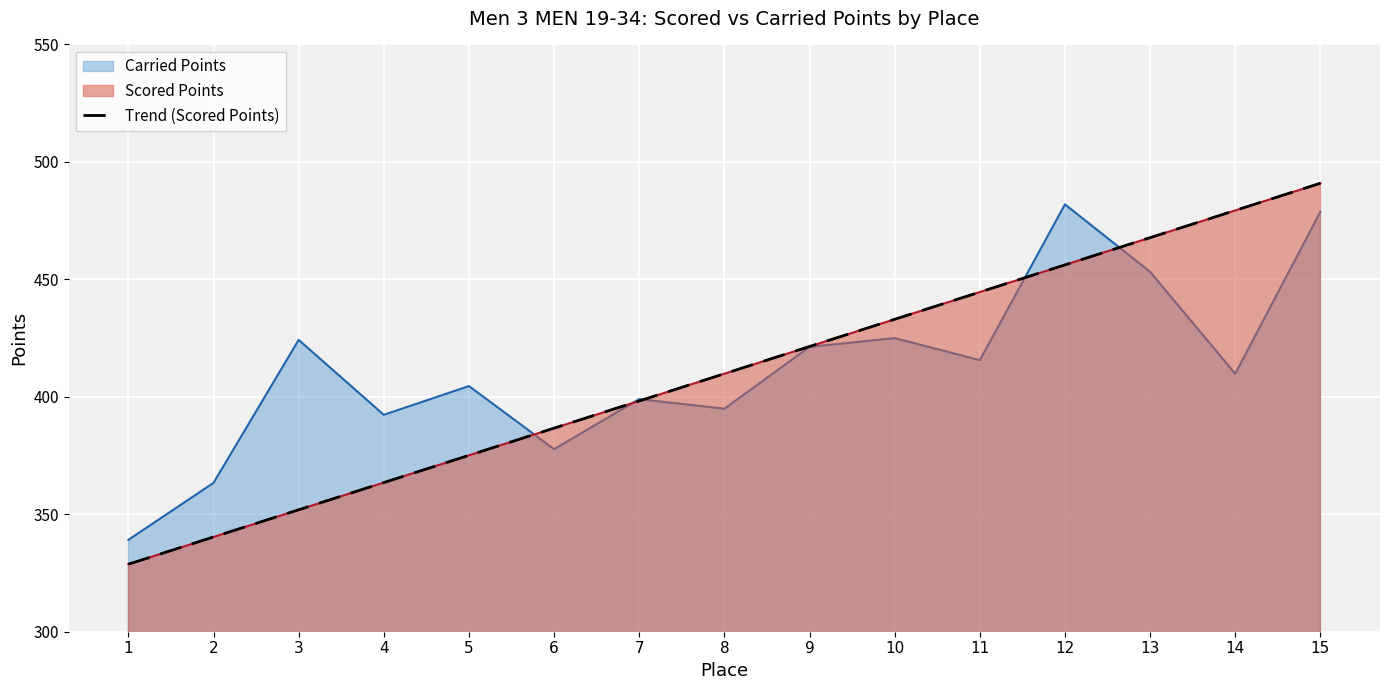

How many lines are shown in the chart?

3